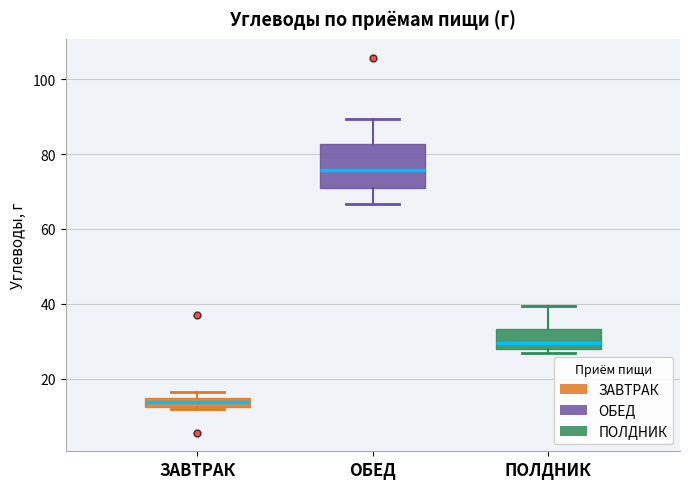

Which box is the tallest, from its lower edge to its upper edge?

ОБЕД